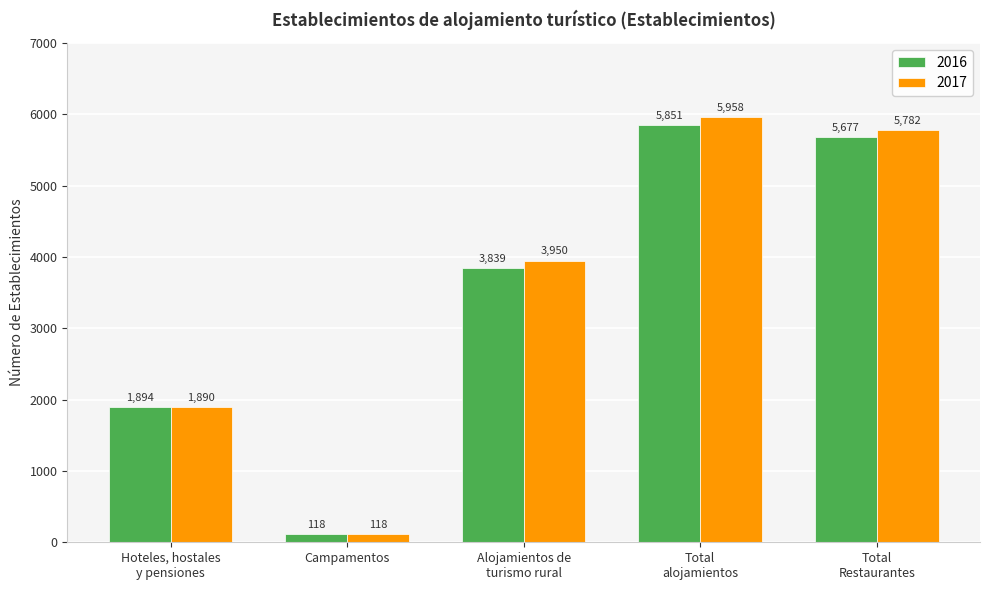

What are all the series names shown in the legend?

2016, 2017